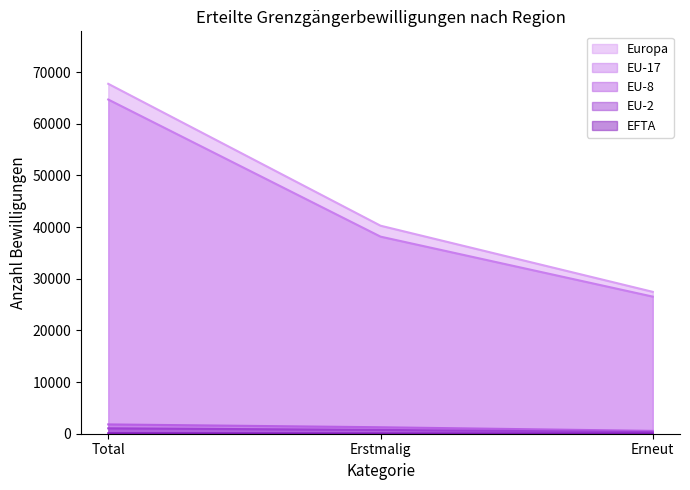

Between Erstmalig and Erneut, which series saw the biggest shift?

Europa